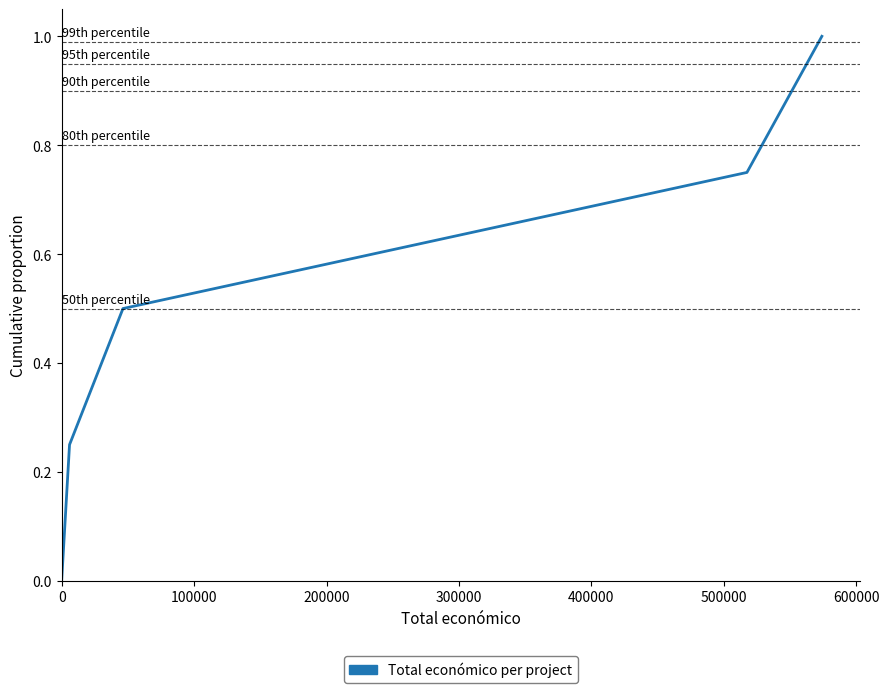

True or false: there are more than 2 points higher than both neighbors.

False